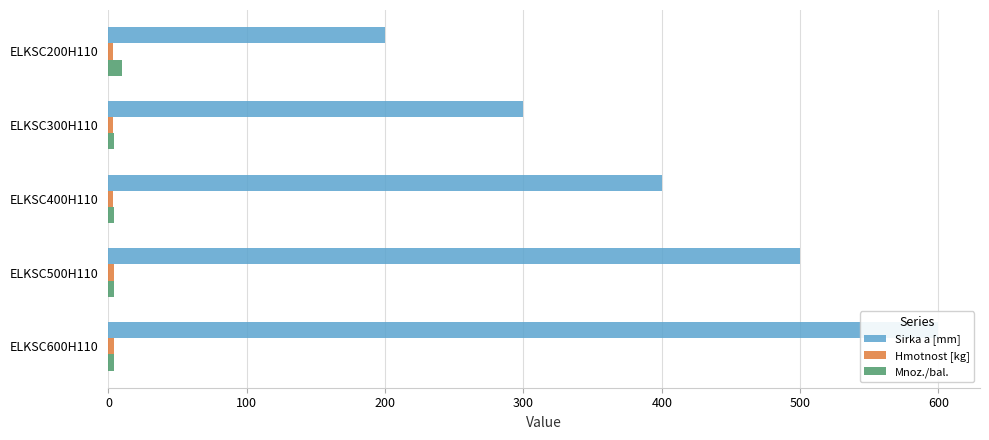

At how many categories does at least one series exceed 255?

4